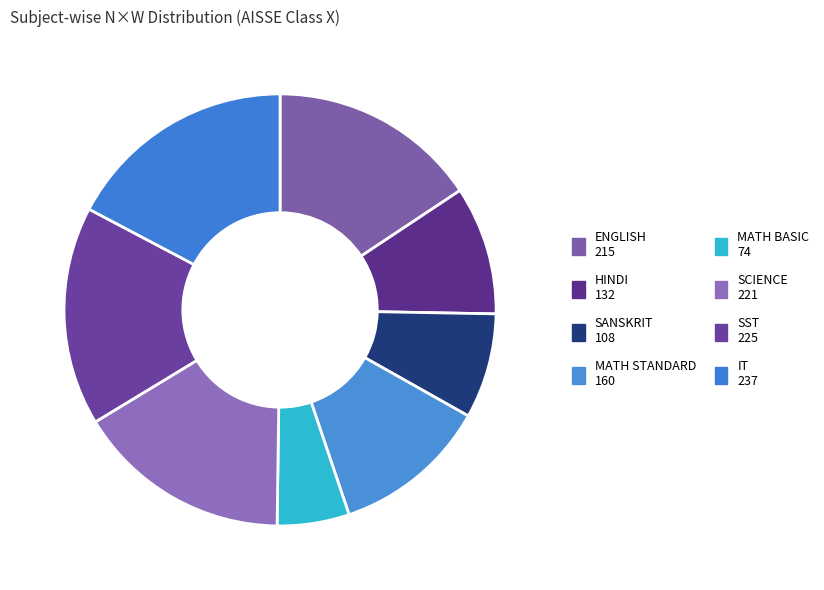

How many slices are in this pie chart?

8